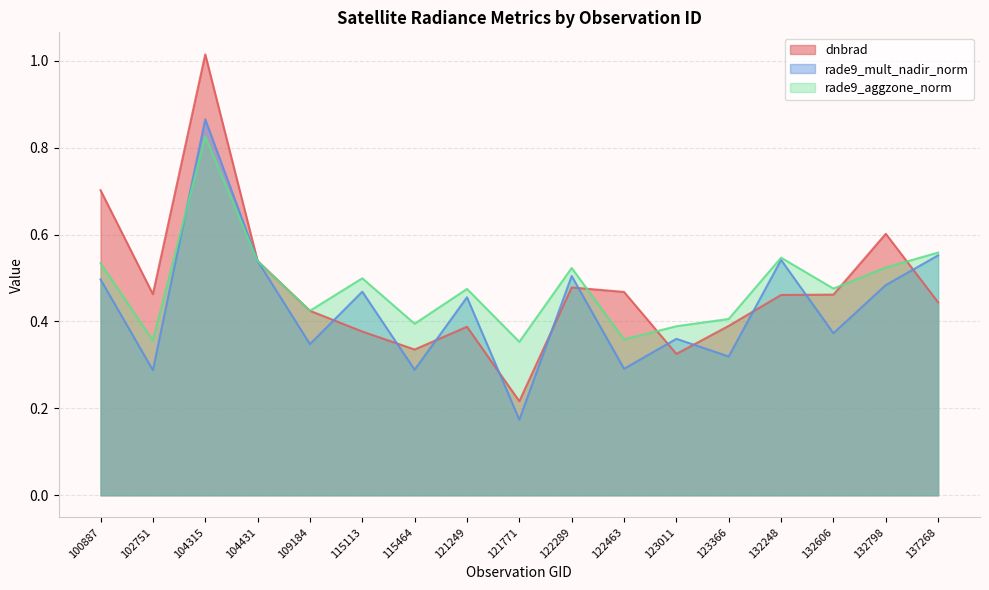

True or false: rade9_aggzone_norm has more than 1 interior local peaks.

True